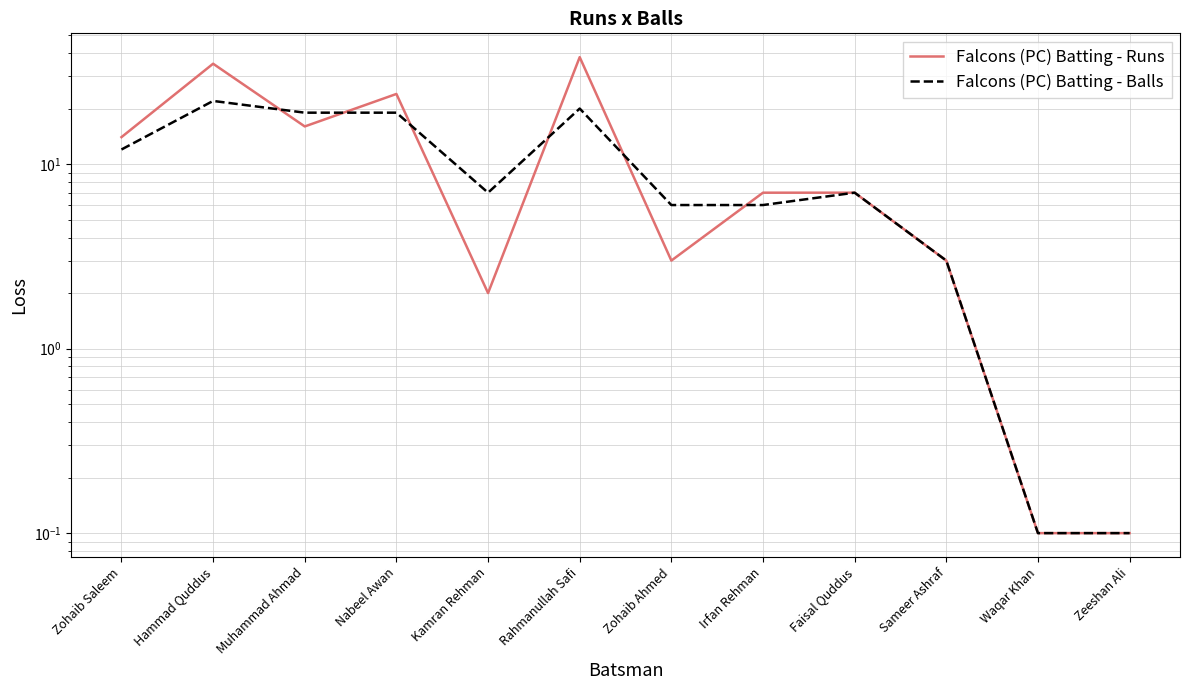

Rank the categories by Falcons (PC) Batting - Runs value from highest to lowest.

Rahmanullah Safi, Hammad Quddus, Nabeel Awan, Muhammad Ahmad, Zohaib Saleem, Irfan Rehman, Faisal Quddus, Zohaib Ahmed, Sameer Ashraf, Kamran Rehman, Waqar Khan, Zeeshan Ali